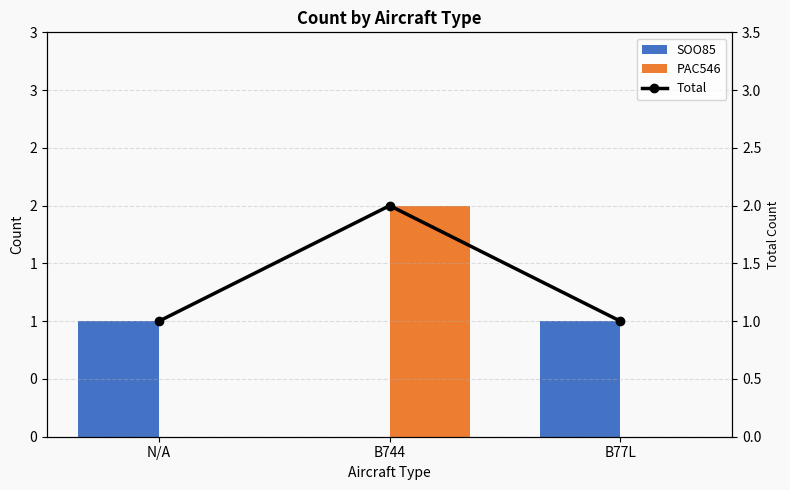

What are all the series names shown in the legend?

SOO85, PAC546, Total